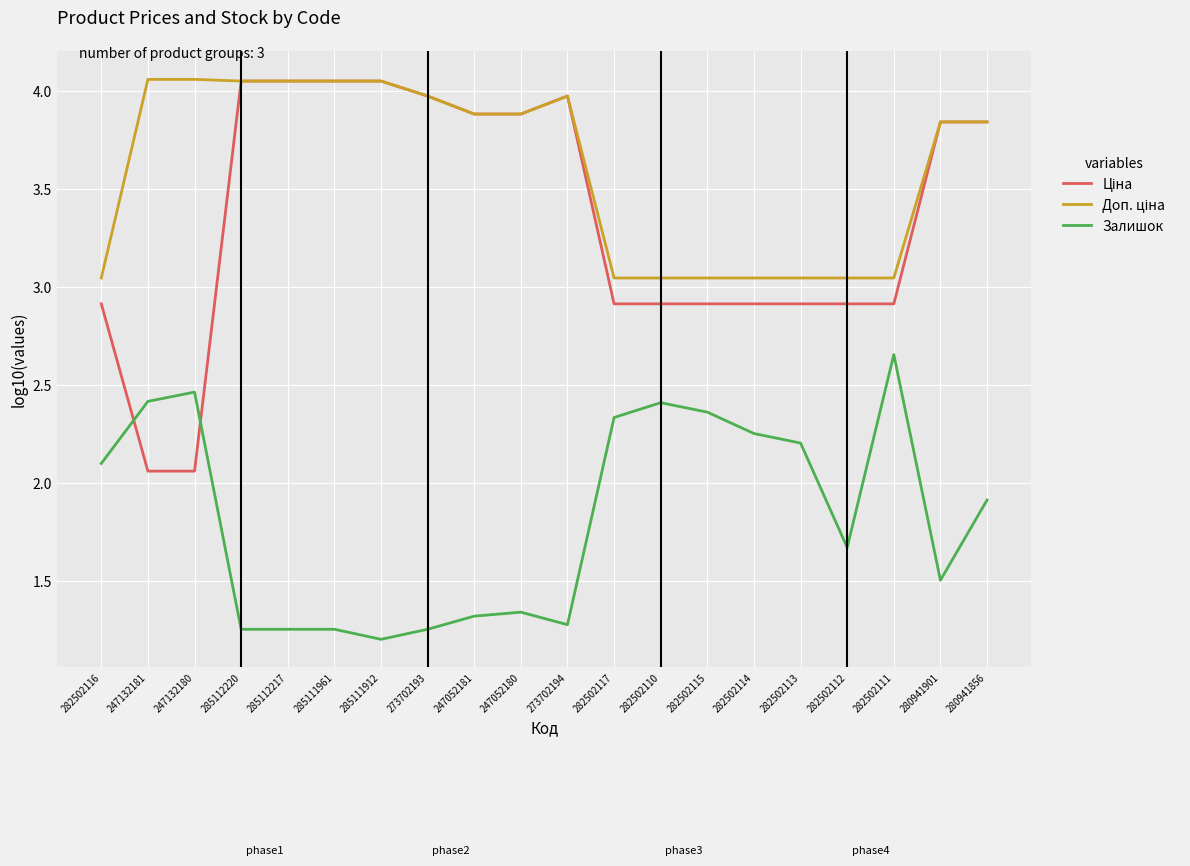

What is the sum of all Залишок values?

36.5